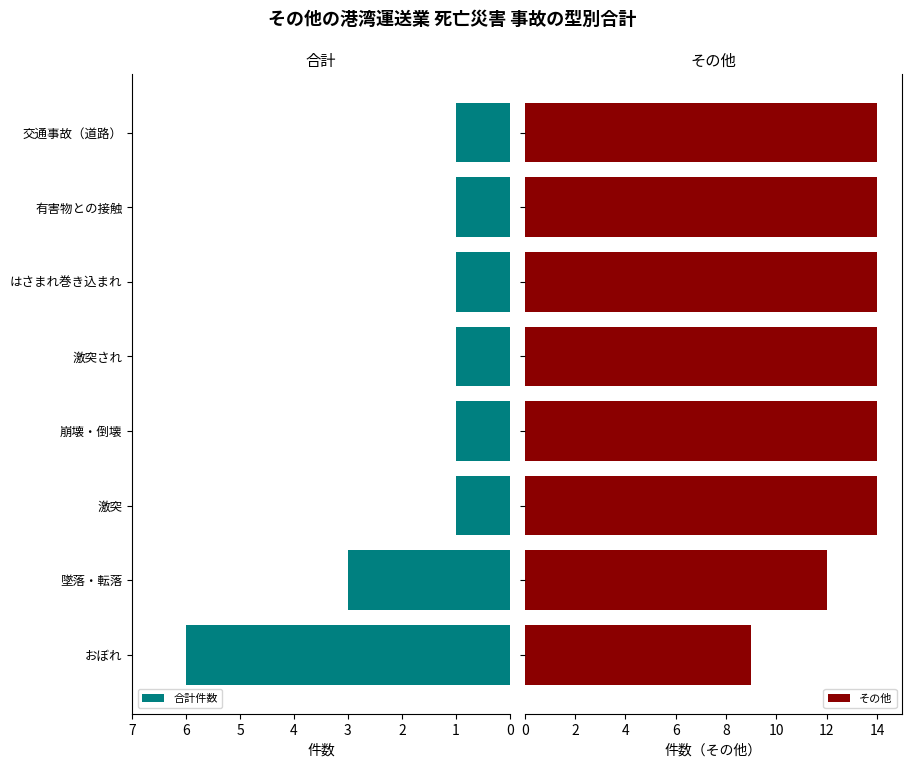

At how many categories does at least one series exceed 5?

8